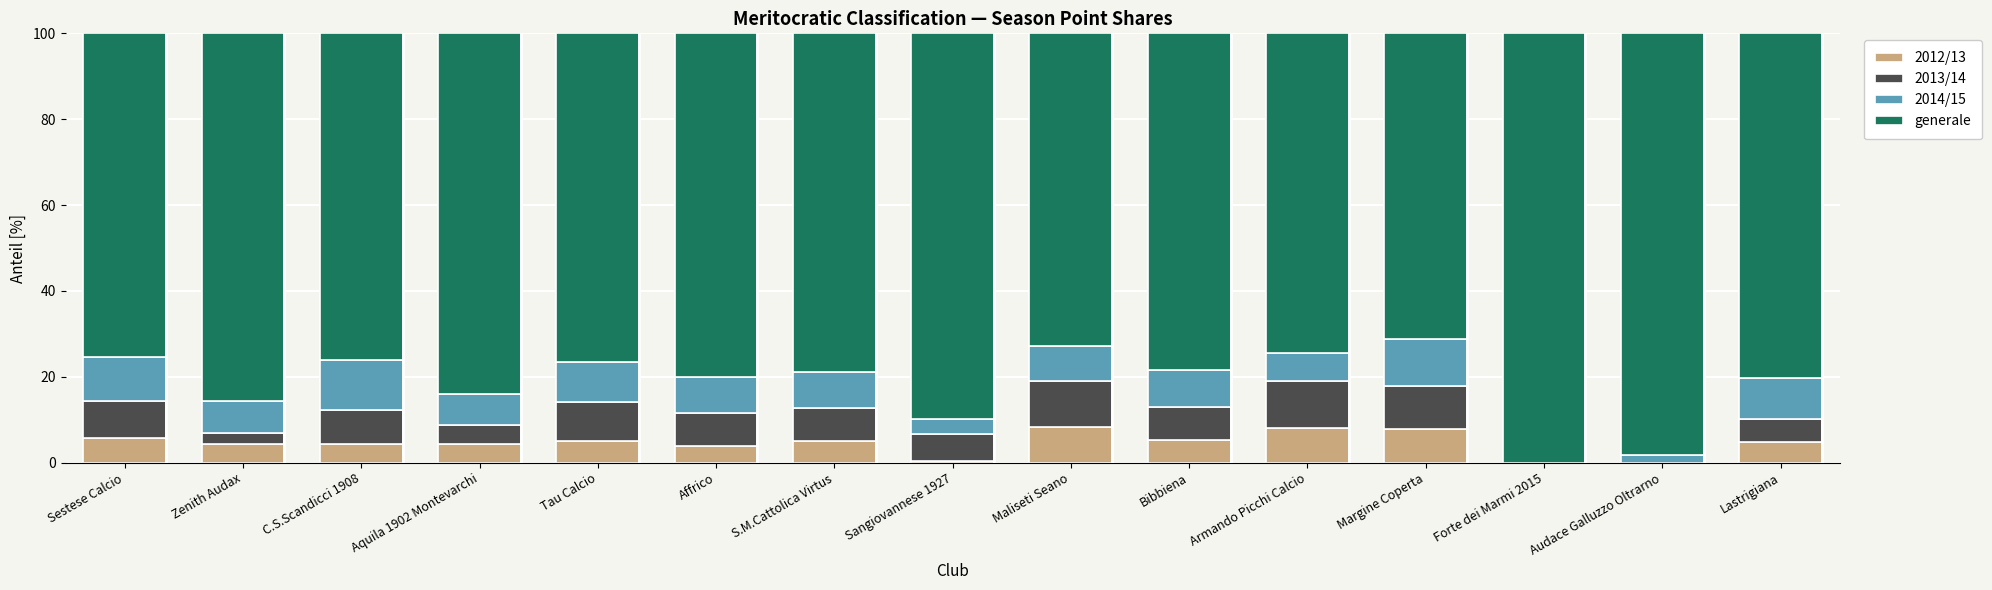

Read the 2012/13 value at Lastrigiana.

4.9